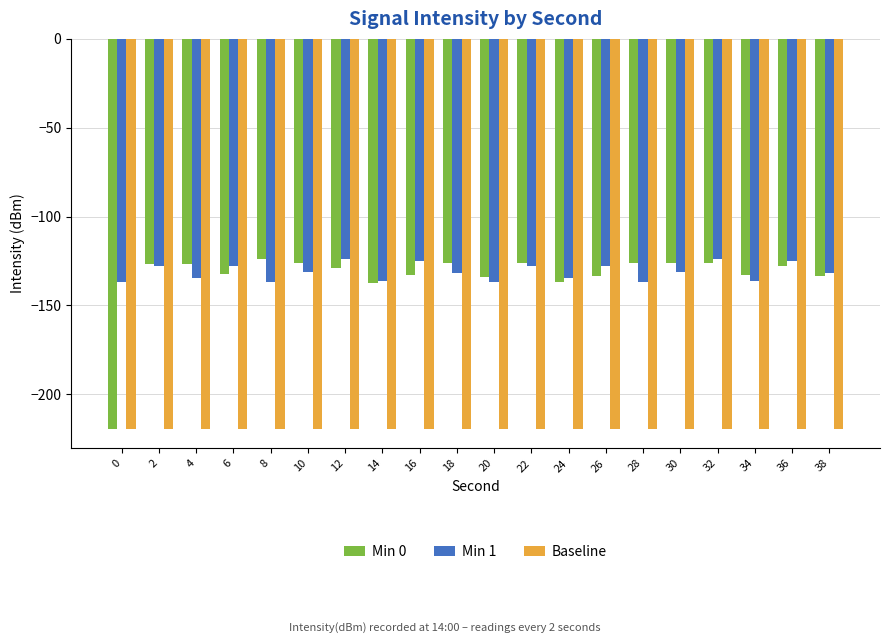

Count the number of categories in the chart.

20